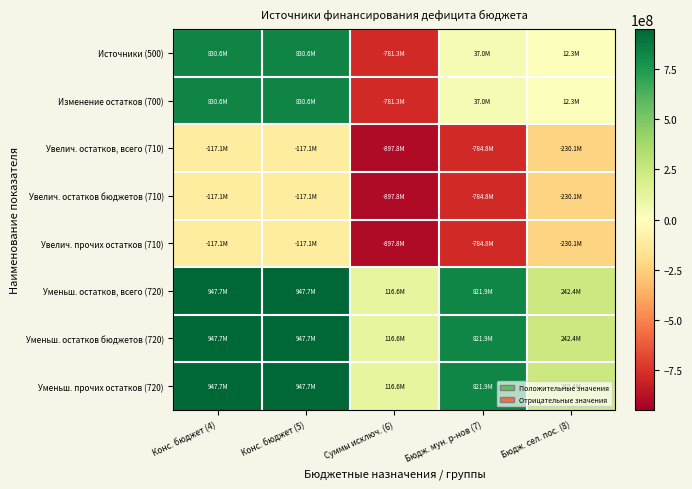

Reading right to left, transcribe all the data shown in this chart.

Источники (500): Бюдж. сел. пос. (8)=12332987.9	Бюдж. мун. р-нов (7)=37029125.1	Суммы исключ. (6)=-781278052.7	Конс. бюджет (5)=830640165.7	Конс. бюджет (4)=830640165.7
Изменение остатков (700): Бюдж. сел. пос. (8)=12332987.9	Бюдж. мун. р-нов (7)=37029125.1	Суммы исключ. (6)=-781278052.7	Конс. бюджет (5)=830640165.7	Конс. бюджет (4)=830640165.7
Увелич. остатков, всего (710): Бюдж. сел. пос. (8)=-230092154.1	Бюдж. мун. р-нов (7)=-784829541.7	Суммы исключ. (6)=-897840839.8	Конс. бюджет (5)=-117080856.0	Конс. бюджет (4)=-117080856.0
Увелич. остатков бюджетов (710): Бюдж. сел. пос. (8)=-230092154.1	Бюдж. мун. р-нов (7)=-784829541.7	Суммы исключ. (6)=-897840839.8	Конс. бюджет (5)=-117080856.0	Конс. бюджет (4)=-117080856.0
Увелич. прочих остатков (710): Бюдж. сел. пос. (8)=-230092154.1	Бюдж. мун. р-нов (7)=-784829541.7	Суммы исключ. (6)=-897840839.8	Конс. бюджет (5)=-117080856.0	Конс. бюджет (4)=-117080856.0
Уменьш. остатков, всего (720): Бюдж. сел. пос. (8)=242425141.9	Бюдж. мун. р-нов (7)=821858666.9	Суммы исключ. (6)=116562787.1	Конс. бюджет (5)=947721021.8	Конс. бюджет (4)=947721021.8
Уменьш. остатков бюджетов (720): Бюдж. сел. пос. (8)=242425141.9	Бюдж. мун. р-нов (7)=821858666.9	Суммы исключ. (6)=116562787.1	Конс. бюджет (5)=947721021.8	Конс. бюджет (4)=947721021.8
Уменьш. прочих остатков (720): Бюдж. сел. пос. (8)=242425141.9	Бюдж. мун. р-нов (7)=821858666.9	Суммы исключ. (6)=116562787.1	Конс. бюджет (5)=947721021.8	Конс. бюджет (4)=947721021.8